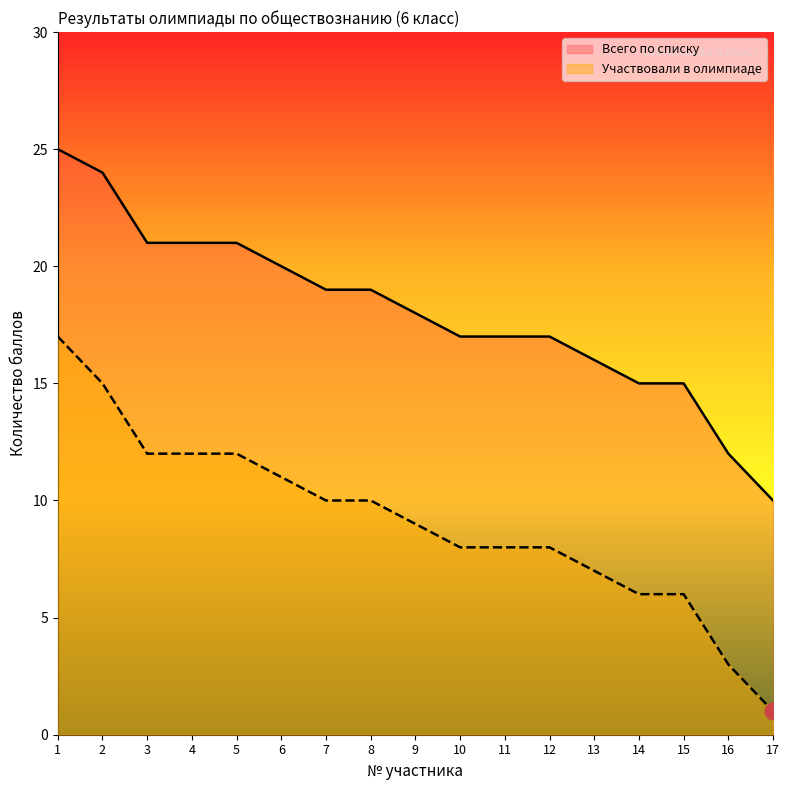

Reading right to left, extract all data points from this chart.

Всего по списку: 17=10	16=12	15=15	14=15	13=16	12=17	11=17	10=17	9=18	8=19	7=19	6=20	5=21	4=21	3=21	2=24	1=25
Участвовали в олимпиаде: 17=1	16=3	15=6	14=6	13=7	12=8	11=8	10=8	9=9	8=10	7=10	6=11	5=12	4=12	3=12	2=15	1=17